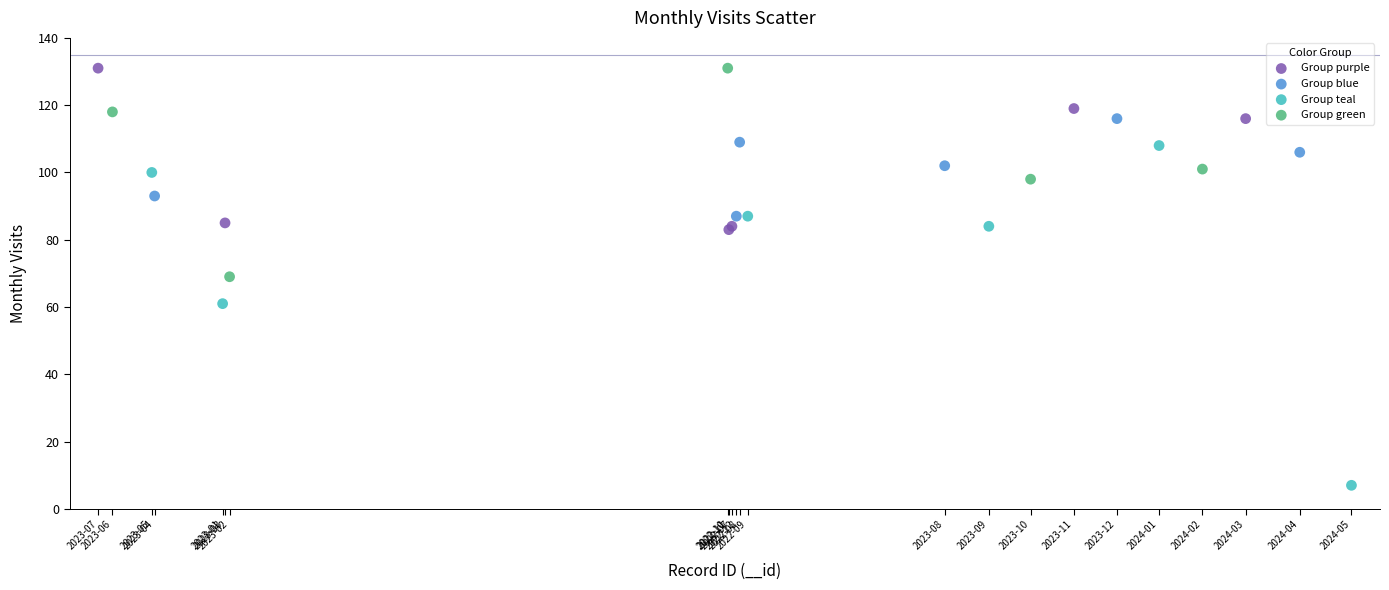

Which series has the largest Y range (max minus min)?

Group teal